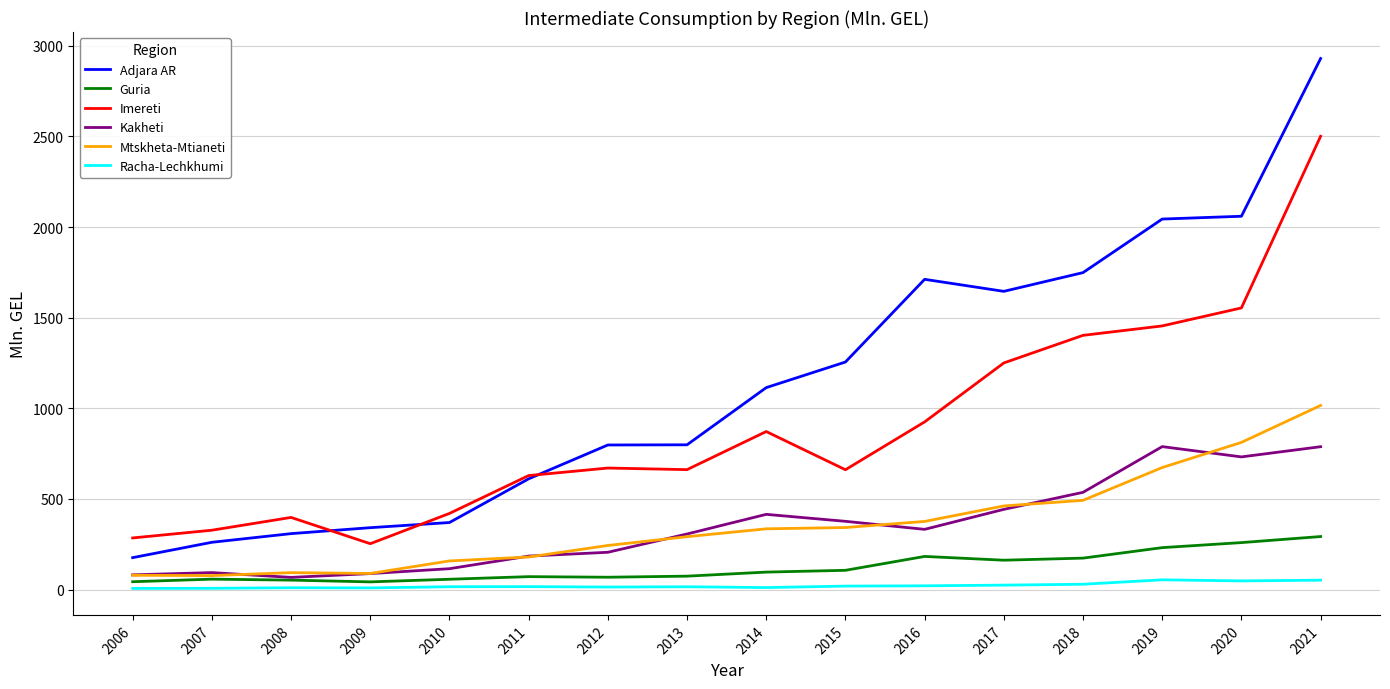

How many values in the Imereti series are below 670?

8